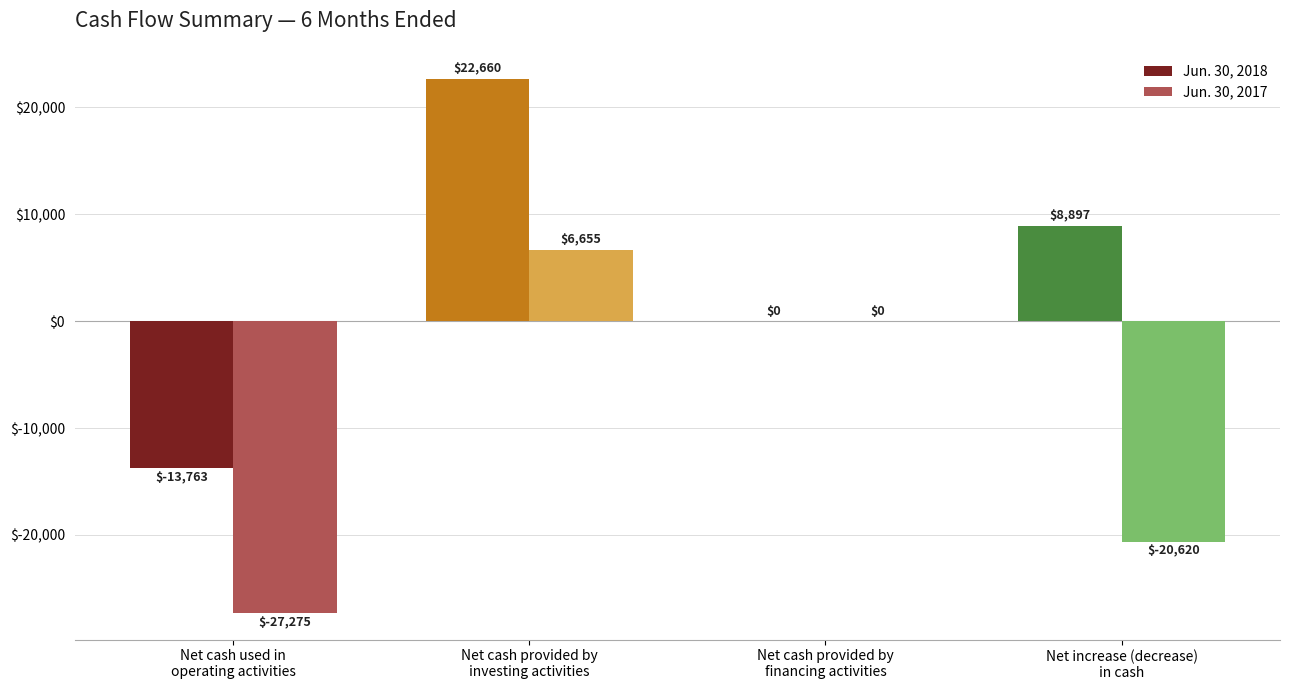

At which category is the sum across all series the highest?

Net cash provided by
investing activities